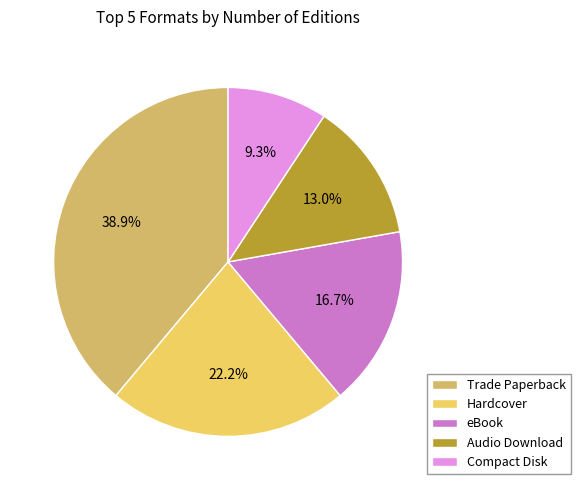

To the nearest percent, what is the combined percentage of Trade Paperback and Compact Disk?

48%